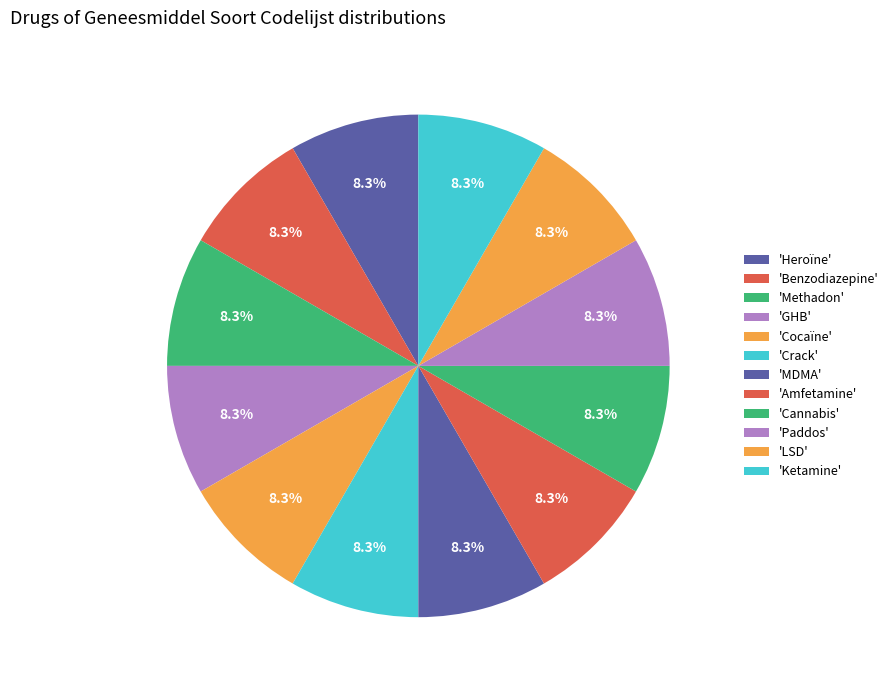

Count the number of slices in the pie.

12